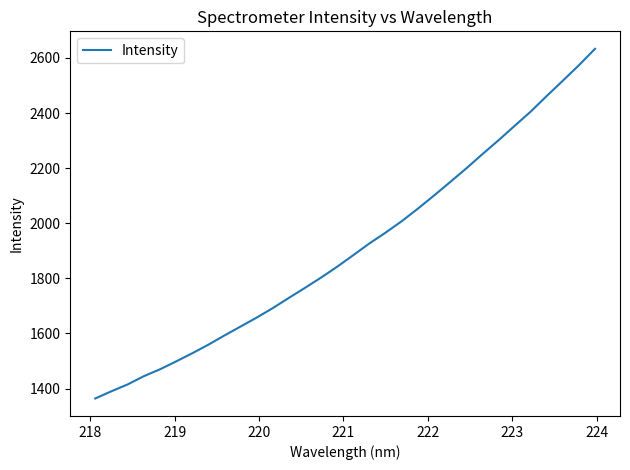

What is the greatest value displayed?

2633.2